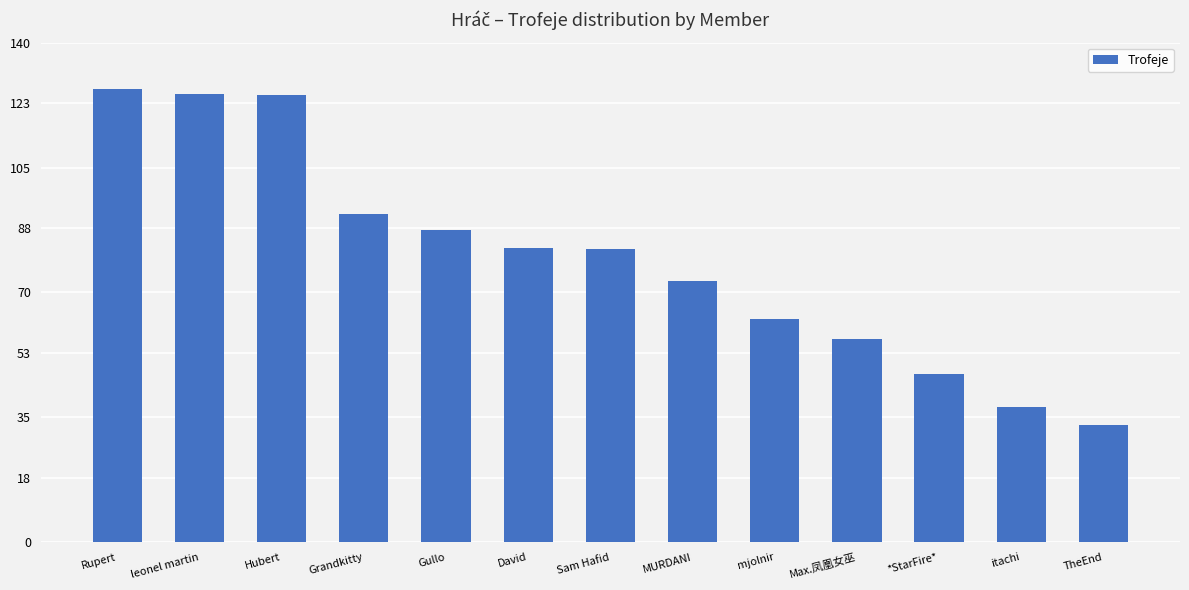

Rank the categories by value from highest to lowest.

Rupert, leonel martin, Hubert, Grandkitty, Gullo, David, Sam Hafid, MURDANI, mjolnir, Max.凤凰女巫, *StarFire*, itachi, TheEnd